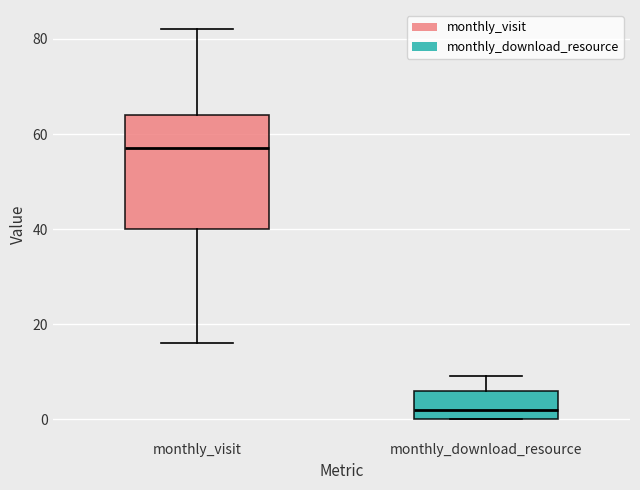

Which box's median line is the lowest?

monthly_download_resource